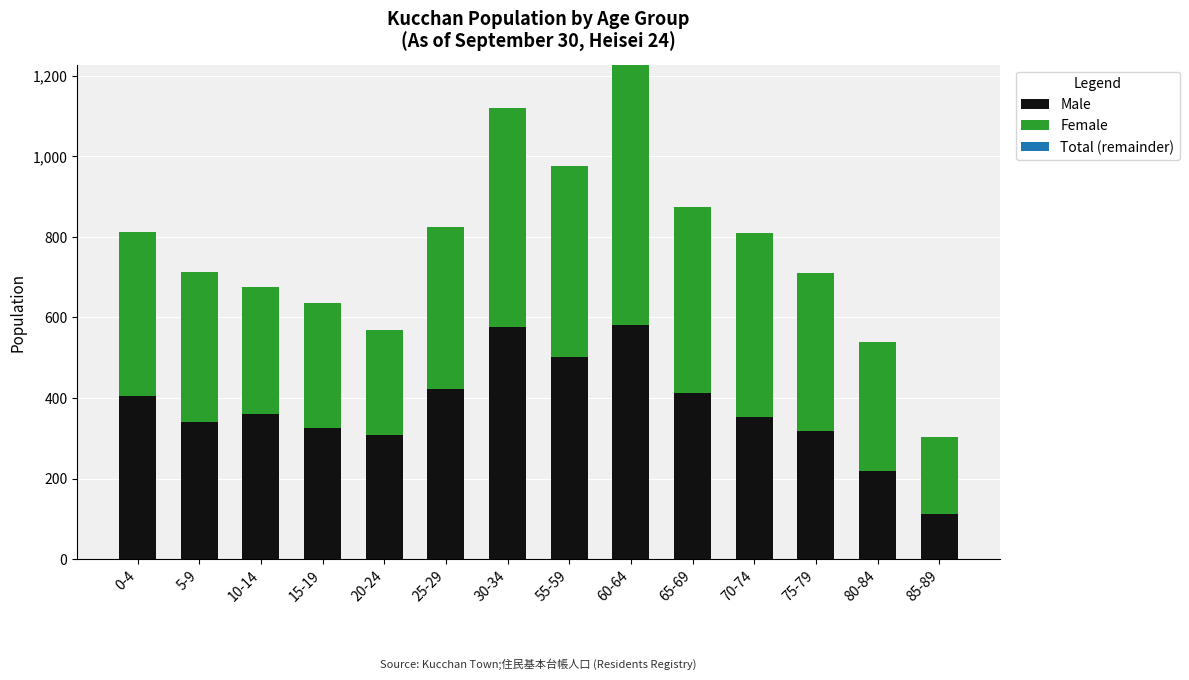

Does the chart contain any negative values?

No